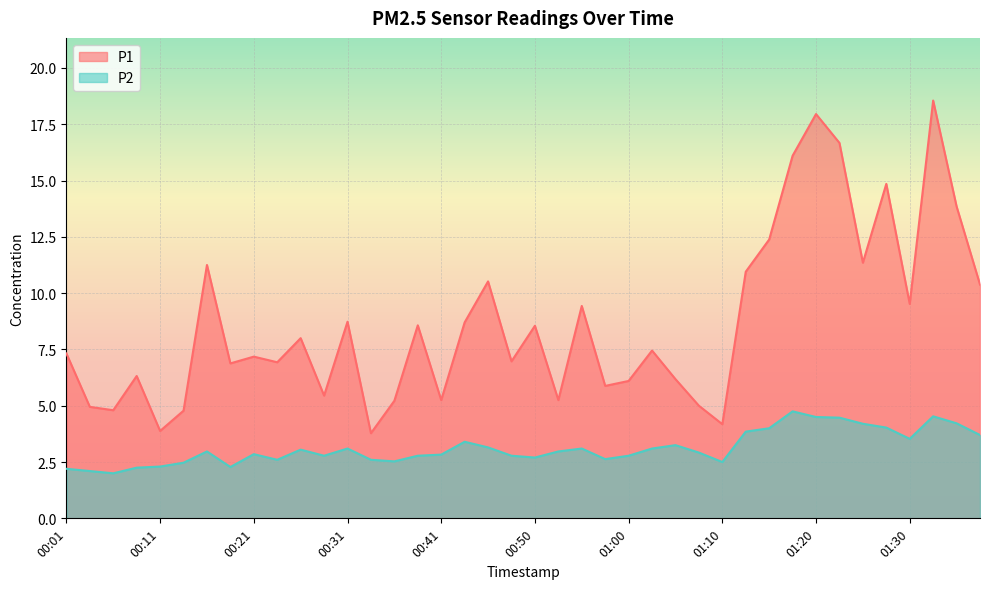

Reading left to right, list all the values displayed in this chart.

P1: 00:01=7.3	00:04=5.0	00:06=4.8	00:09=6.3	00:11=3.9	00:14=4.8	00:16=11.2	00:19=6.9	00:21=7.2	00:23=6.9	00:26=8.0	00:28=5.5	00:31=8.7	00:33=3.8	00:36=5.2	00:38=8.6	00:41=5.2	00:43=8.7	00:46=10.5	00:48=7.0	00:50=8.6	00:53=5.2	00:55=9.4	00:58=5.9	01:00=6.1	01:03=7.5	01:05=6.2	01:08=5.0	01:10=4.2	01:13=10.9	01:15=12.4	01:18=16.1	01:20=17.9	01:22=16.7	01:25=11.3	01:27=14.8	01:30=9.5	01:32=18.6	01:35=13.8	01:37=10.4
P2: 00:01=2.2	00:04=2.1	00:06=2.0	00:09=2.2	00:11=2.3	00:14=2.5	00:16=3.0	00:19=2.3	00:21=2.9	00:23=2.6	00:26=3.0	00:28=2.8	00:31=3.1	00:33=2.6	00:36=2.5	00:38=2.8	00:41=2.8	00:43=3.4	00:46=3.1	00:48=2.8	00:50=2.7	00:53=3.0	00:55=3.1	00:58=2.6	01:00=2.8	01:03=3.1	01:05=3.2	01:08=2.9	01:10=2.5	01:13=3.9	01:15=4.0	01:18=4.8	01:20=4.5	01:22=4.5	01:25=4.2	01:27=4.0	01:30=3.5	01:32=4.5	01:35=4.2	01:37=3.7